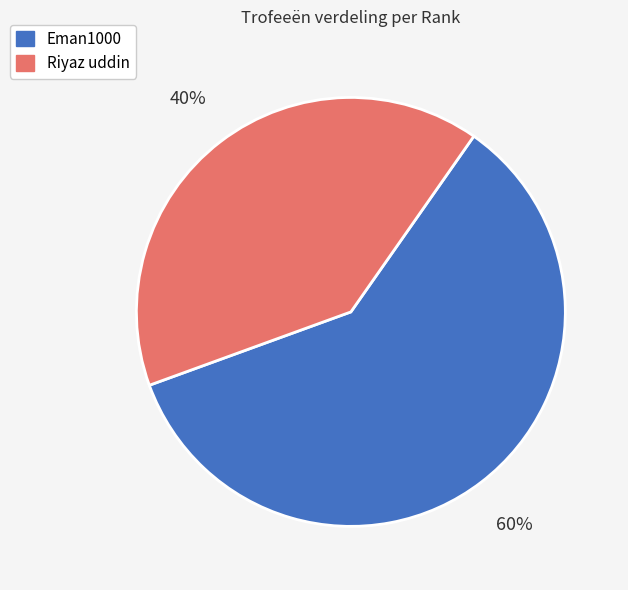

Is there a majority slice in this chart?

Yes